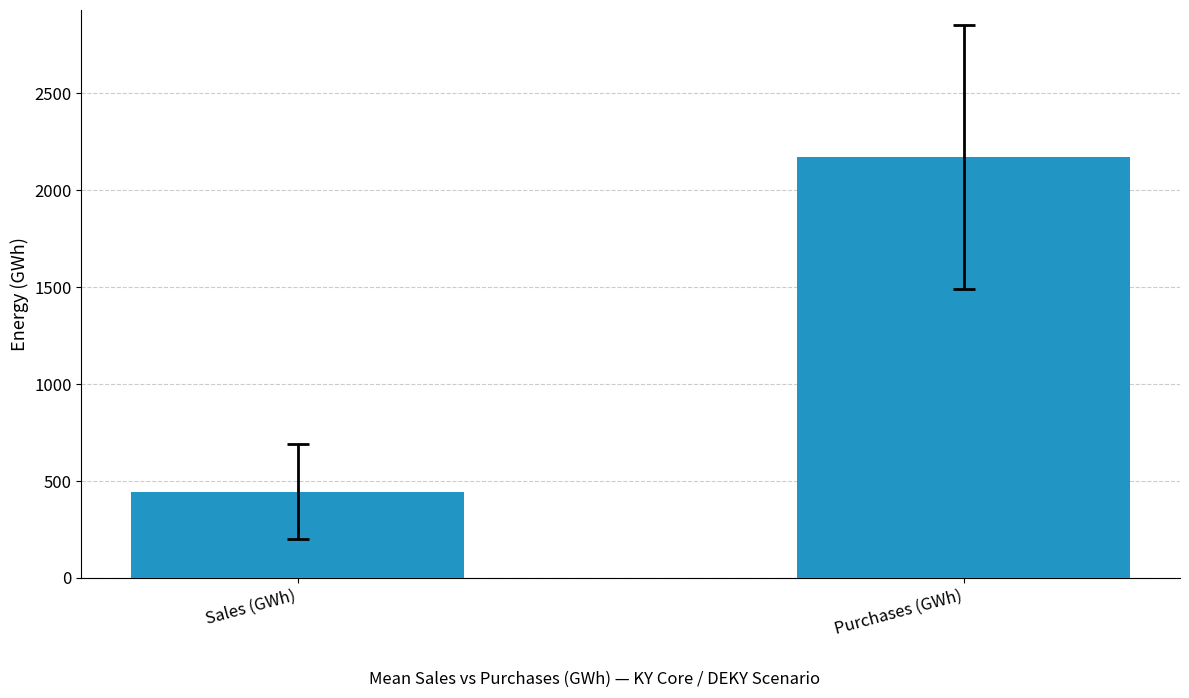

What is the label of the 2nd bar from the right?

Sales (GWh)